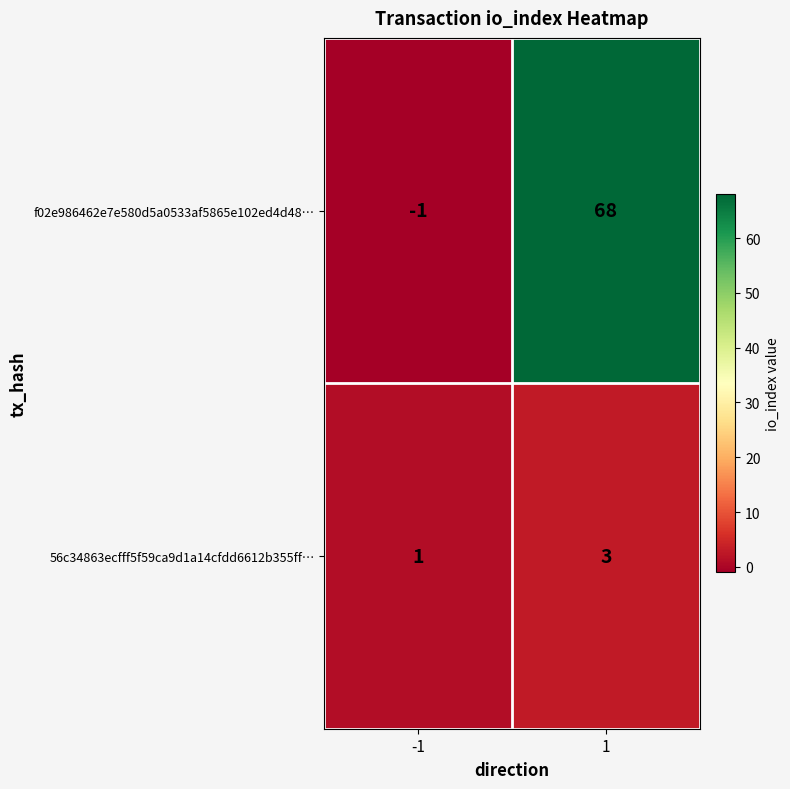

What is the maximum value shown in the chart?

68